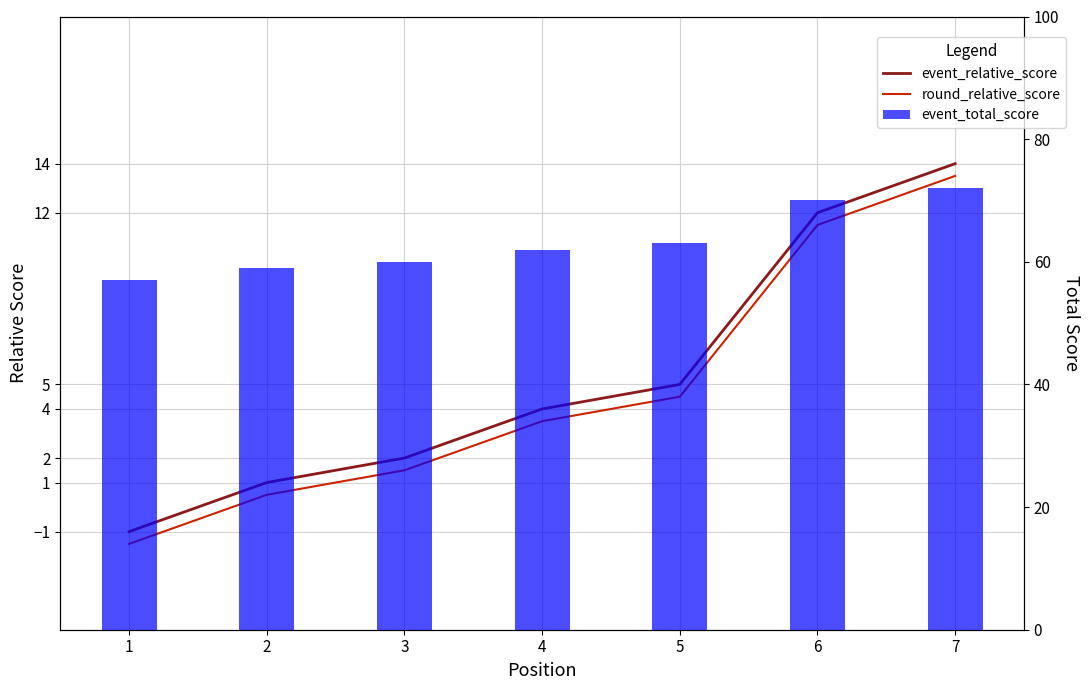

Rank the categories by event_total_score value from highest to lowest.

7, 6, 5, 4, 3, 2, 1